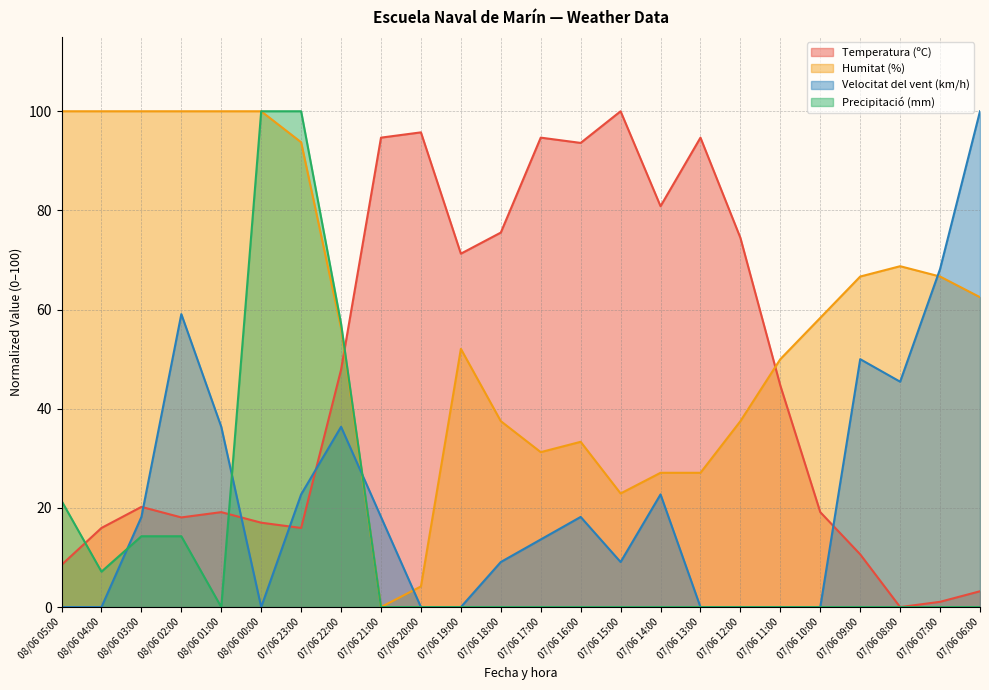

What is the difference between the Humitat (%) values at 07/06 14:00 and 08/06 01:00?

72.9